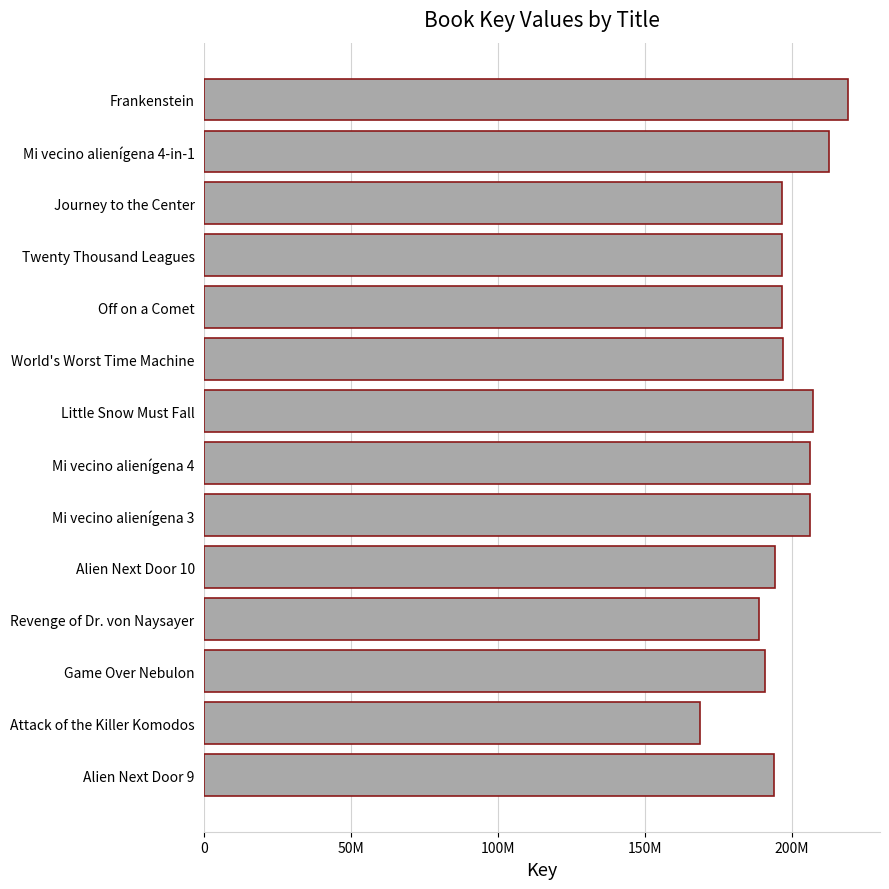

Are the bars horizontal?

Yes